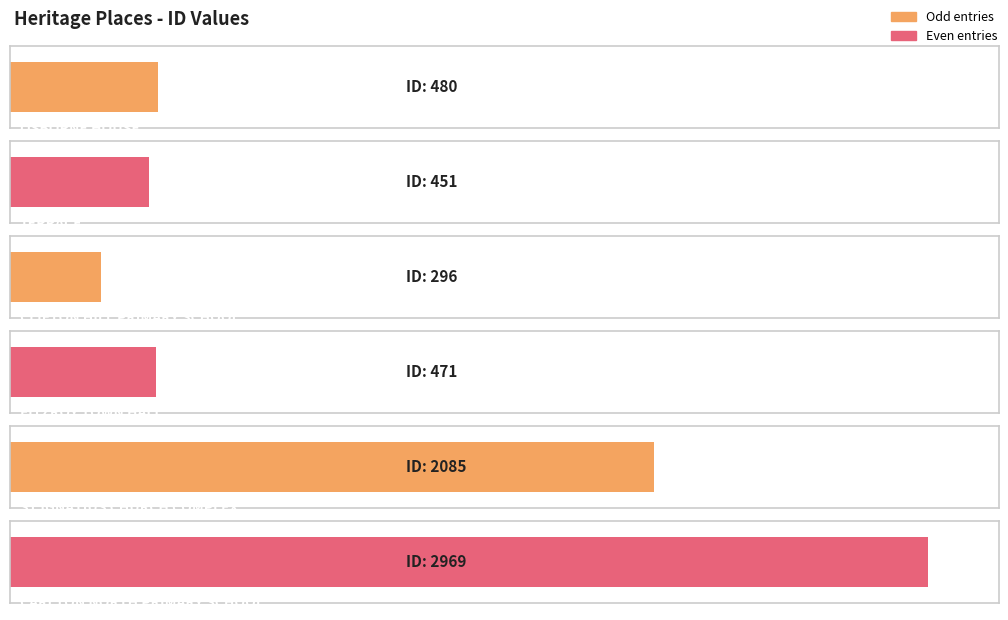

List the labels in order of value, smallest first.

CLIFTON HILL PRIMARY SCHOOL, TERRACE, FITZROY TOWN HALL, OSBORNE HOUSE, ST IGNATIUS CHURCH COMPLEX, CARLTON NORTH PRIMARY SCHOOL